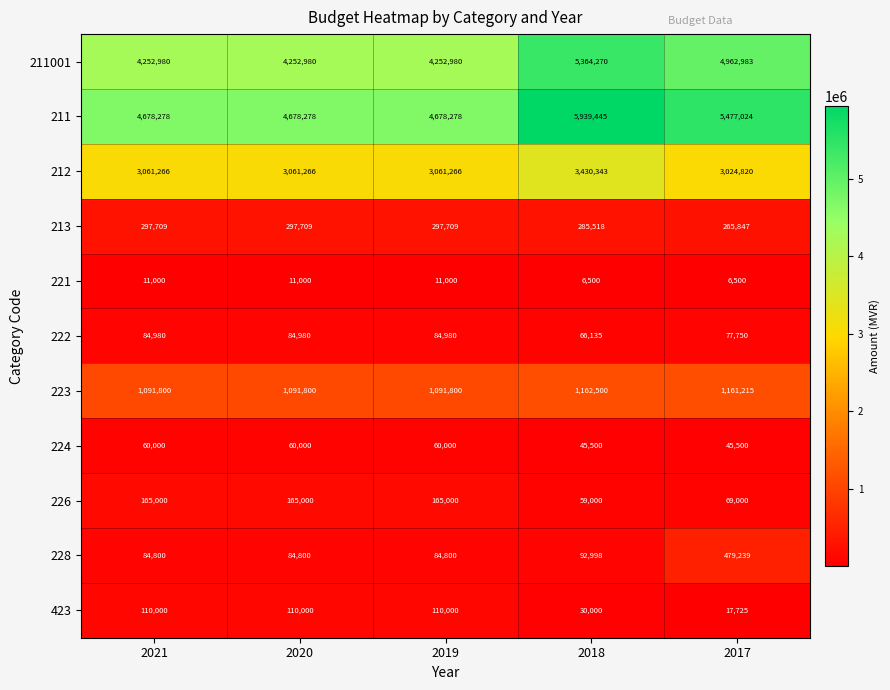

At which category does the chart reach its peak across all series?

2018